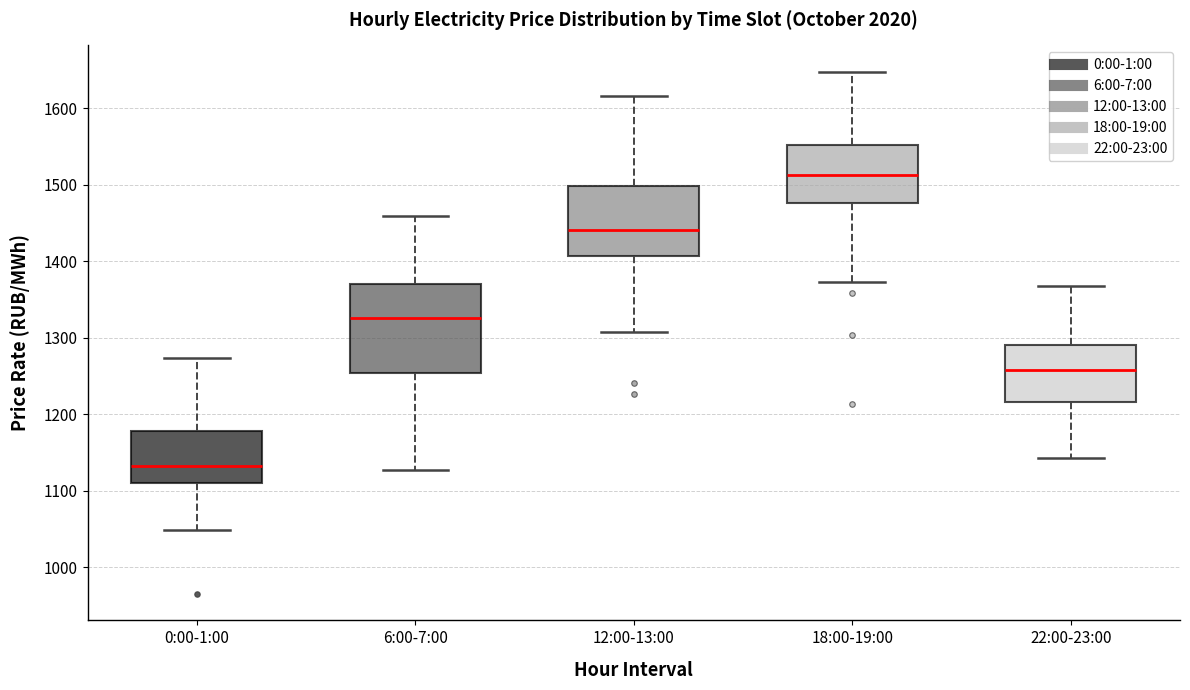

Reading left to right, read every box against the y-axis: the position of its median line, the range the box covers, and the ends of its whiskers. The values are not printed on the chart, so give them approximately, as read against the axis.

0:00-1:00: median 1130, box 1110 to 1180, whiskers 1050 to 1270
6:00-7:00: median 1330, box 1250 to 1370, whiskers 1130 to 1460
12:00-13:00: median 1440, box 1410 to 1500, whiskers 1310 to 1620
18:00-19:00: median 1510, box 1480 to 1550, whiskers 1370 to 1650
22:00-23:00: median 1260, box 1220 to 1290, whiskers 1140 to 1370